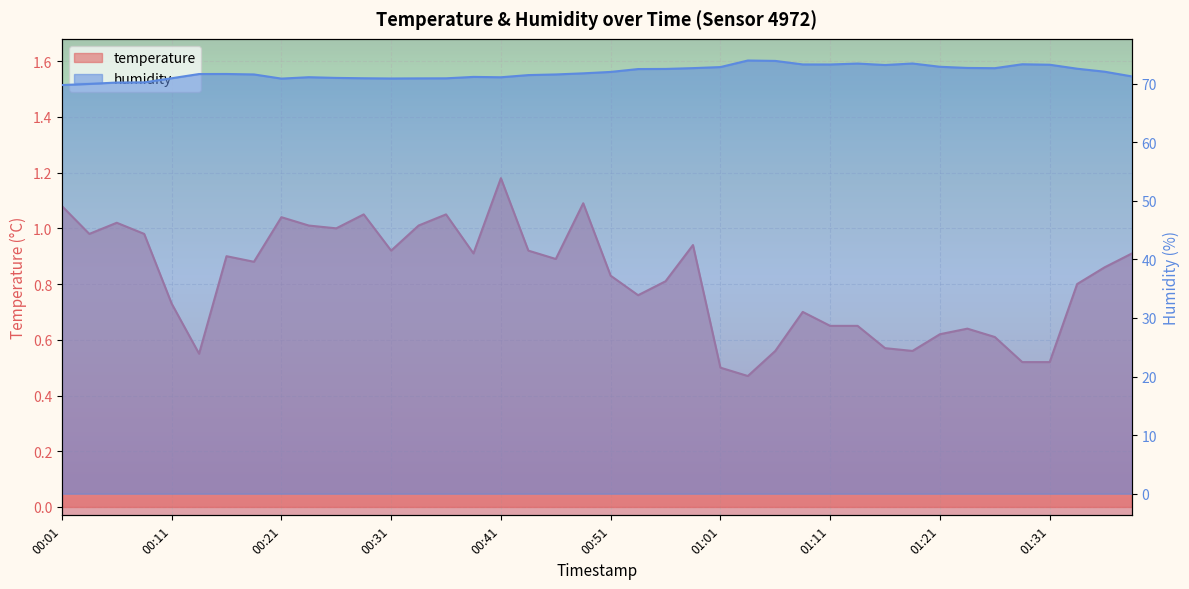

At which label does humidity reach its minimum?

00:01